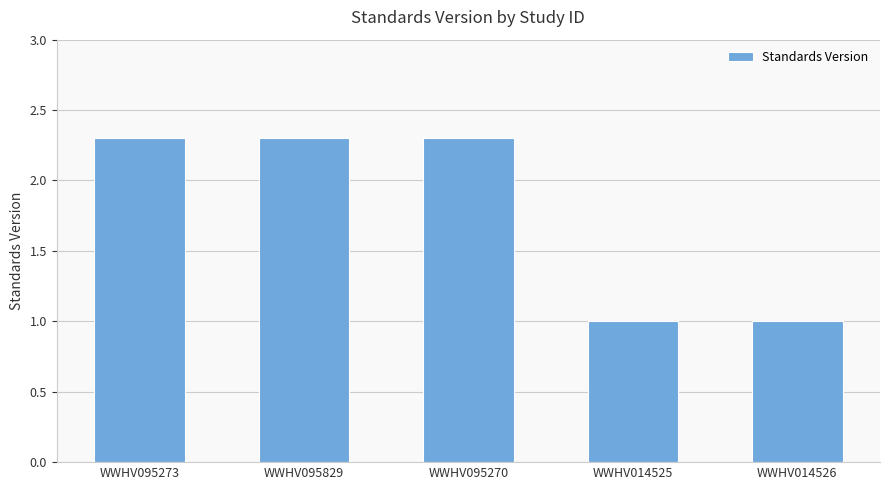

Which has a higher value, WWHV014525 or WWHV095270?

WWHV095270